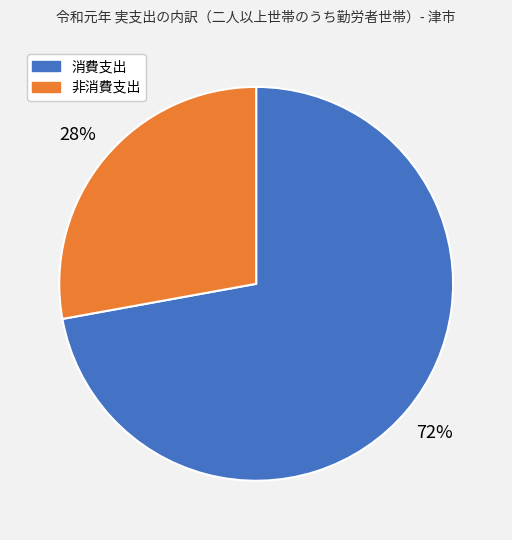

Do 消費支出 and 非消費支出 together represent more than half of the pie?

Yes